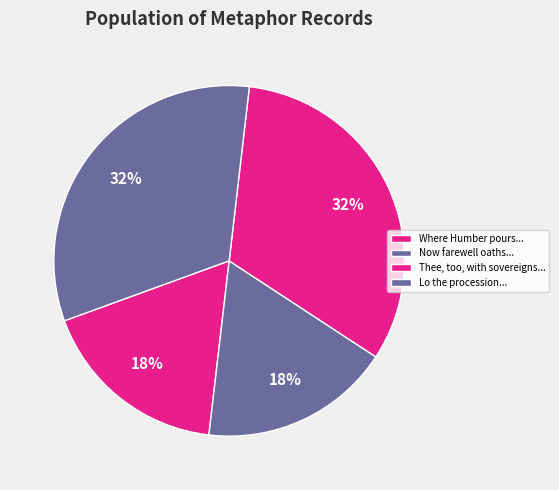

How many slices are in this pie chart?

4